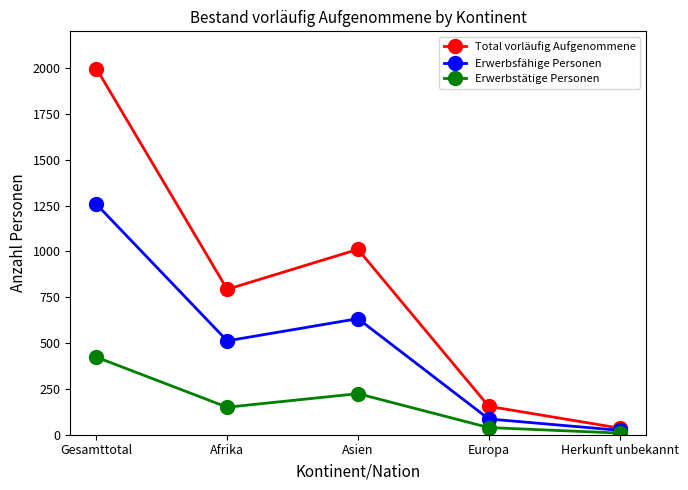

How many categories are shown in the chart?

5